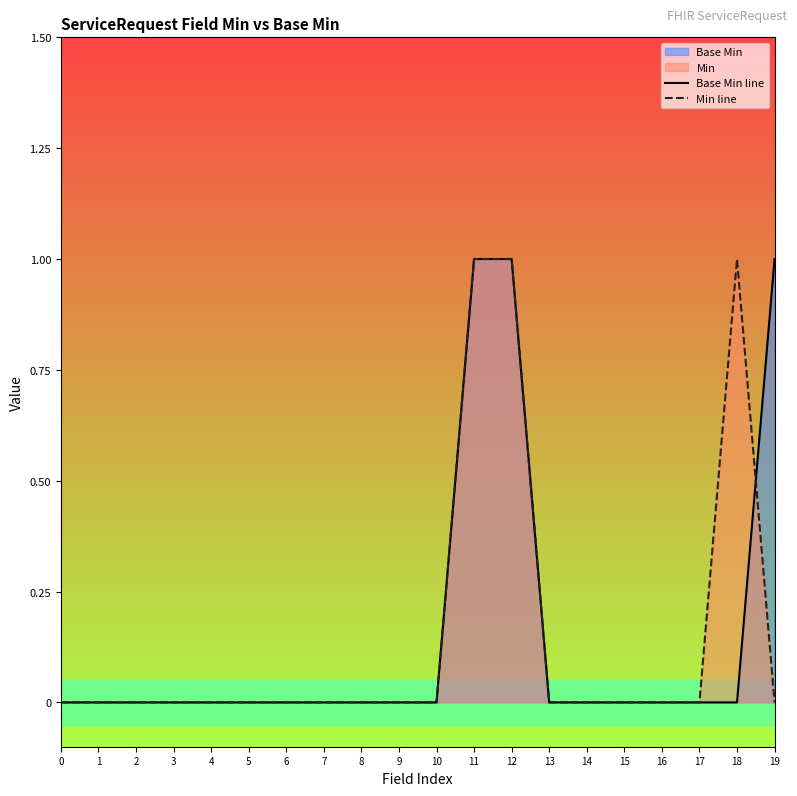

Reading right to left, transcribe all the data shown in this chart.

Base Min line: 1	0	0	0	0	0	0	1	1	0	0	0	0	0	0	0	0	0	0	0
Min line: 0	1	0	0	0	0	0	1	1	0	0	0	0	0	0	0	0	0	0	0